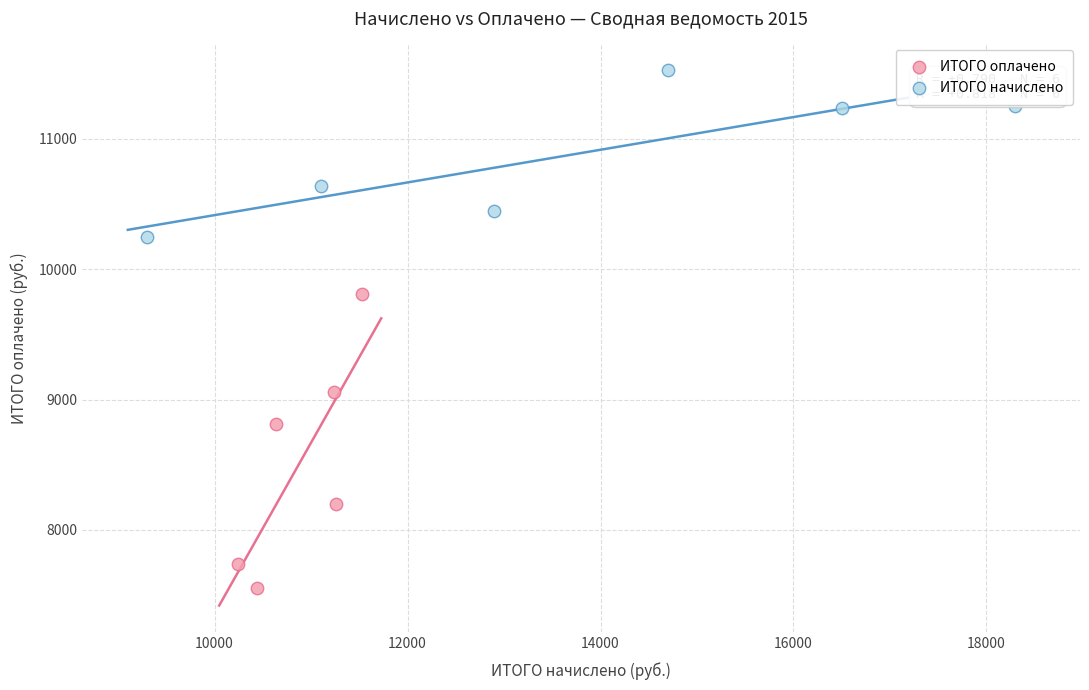

Which series has the largest Y range (max minus min)?

ИТОГО оплачено